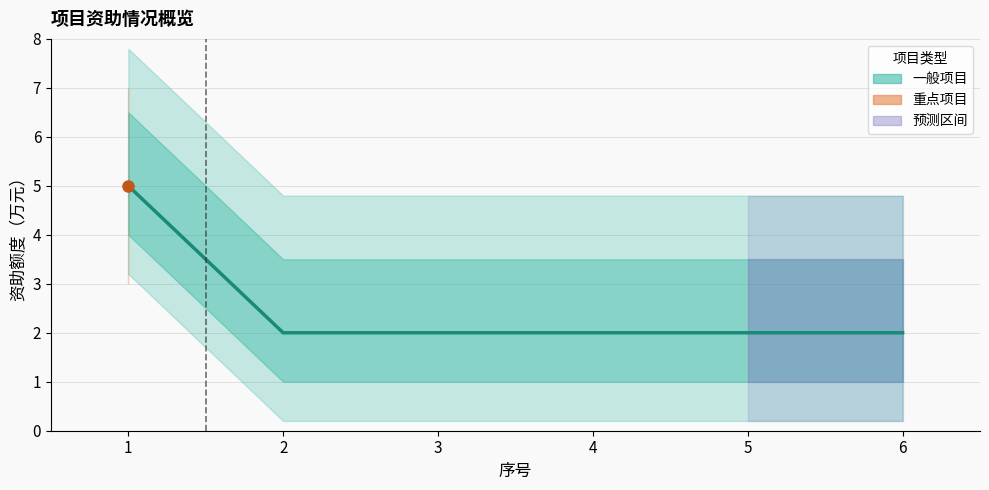

How many lines are shown in the chart?

1